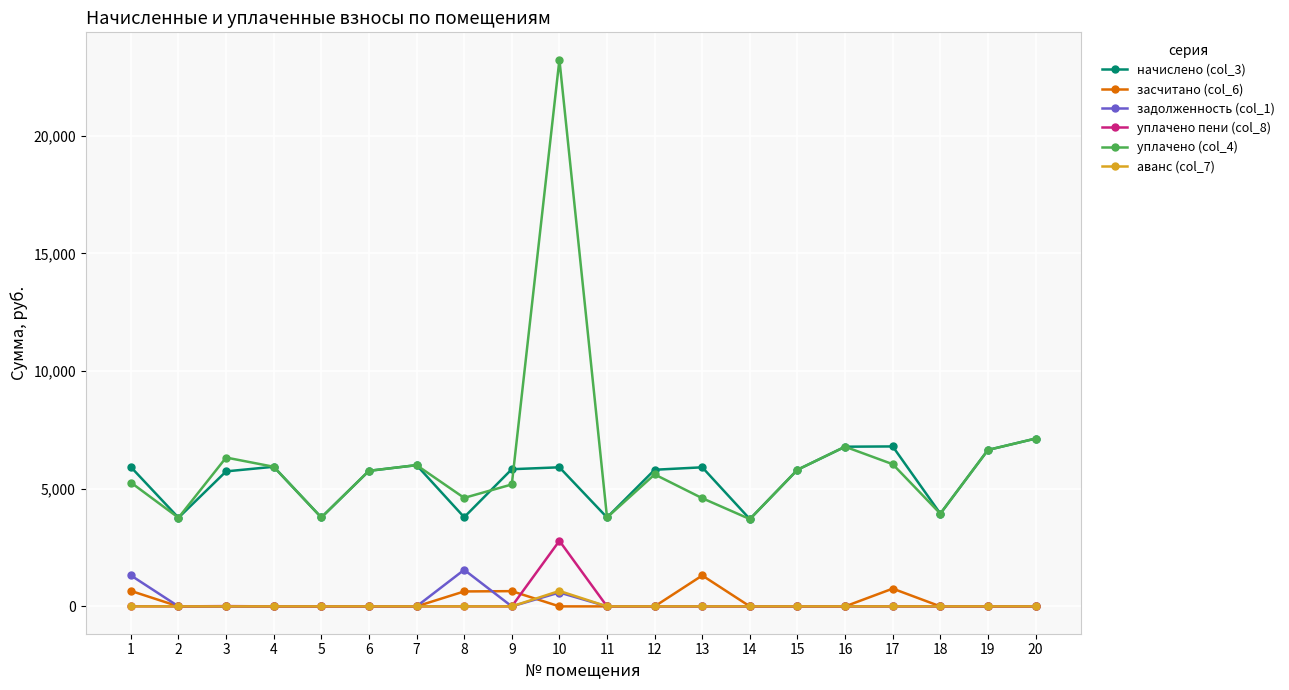

What is the difference between the maximum and minimum values in the уплачено пени (col_8) series?

2785.1